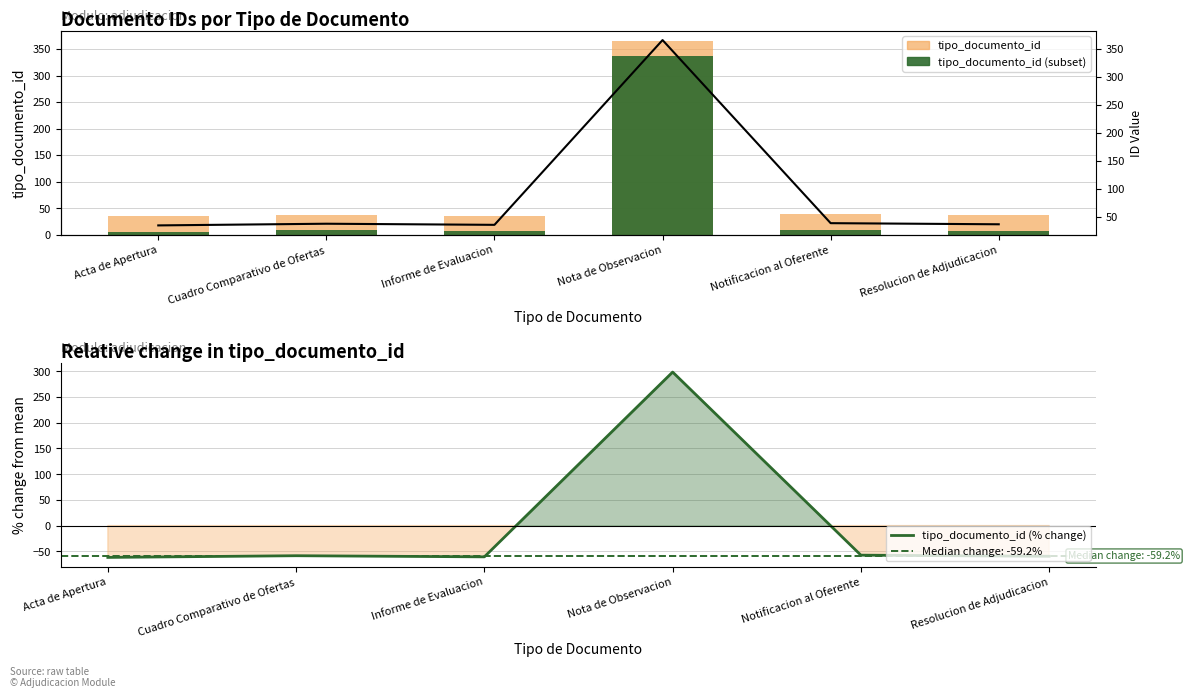

What is the difference between the maximum and minimum values in the tipo_documento_id (% change) series?

360.4